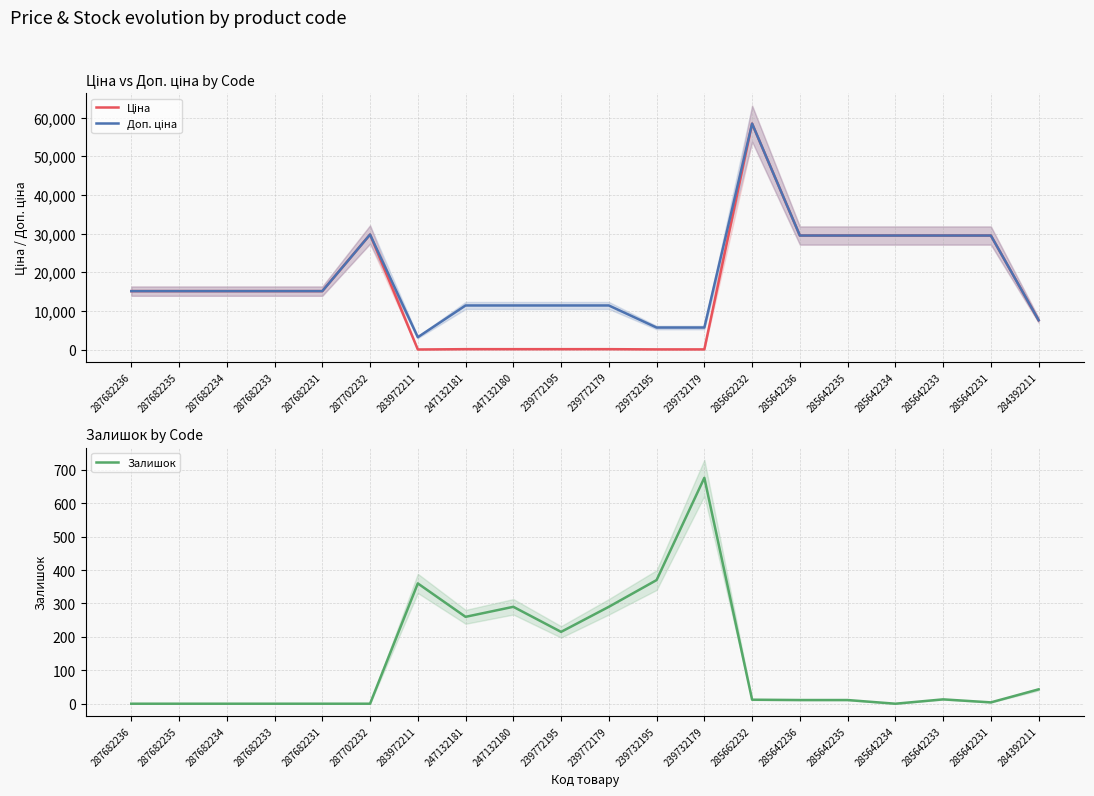

Rank the series at 239732195 from highest to lowest value.

Доп. ціна, Залишок, Ціна